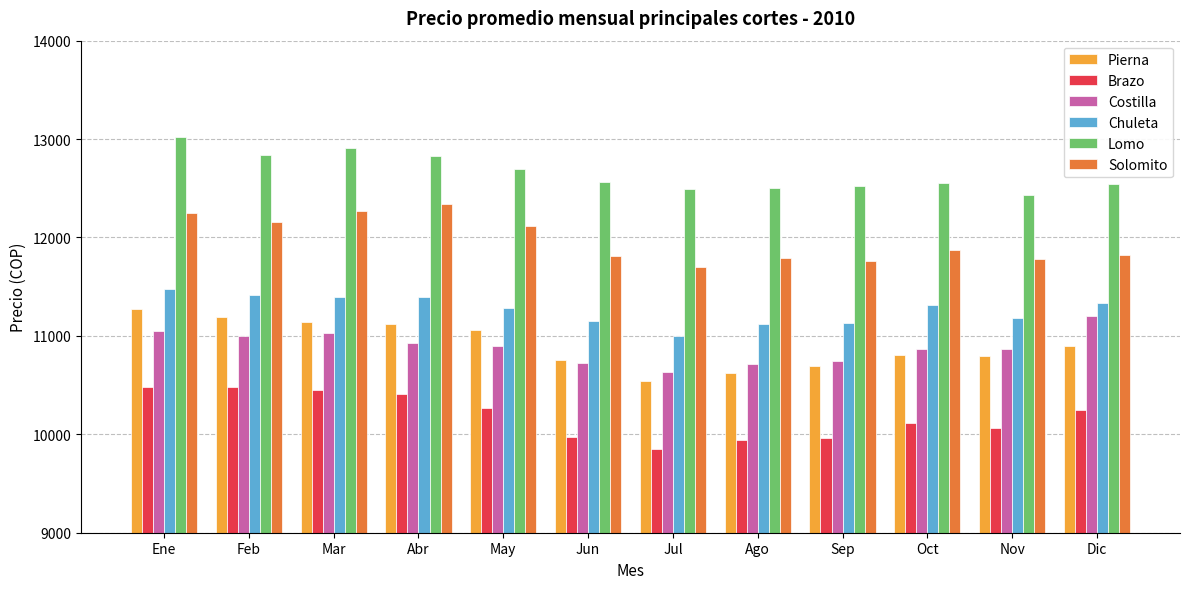

Is it true that Chuleta equals 18357 at Ene?

False